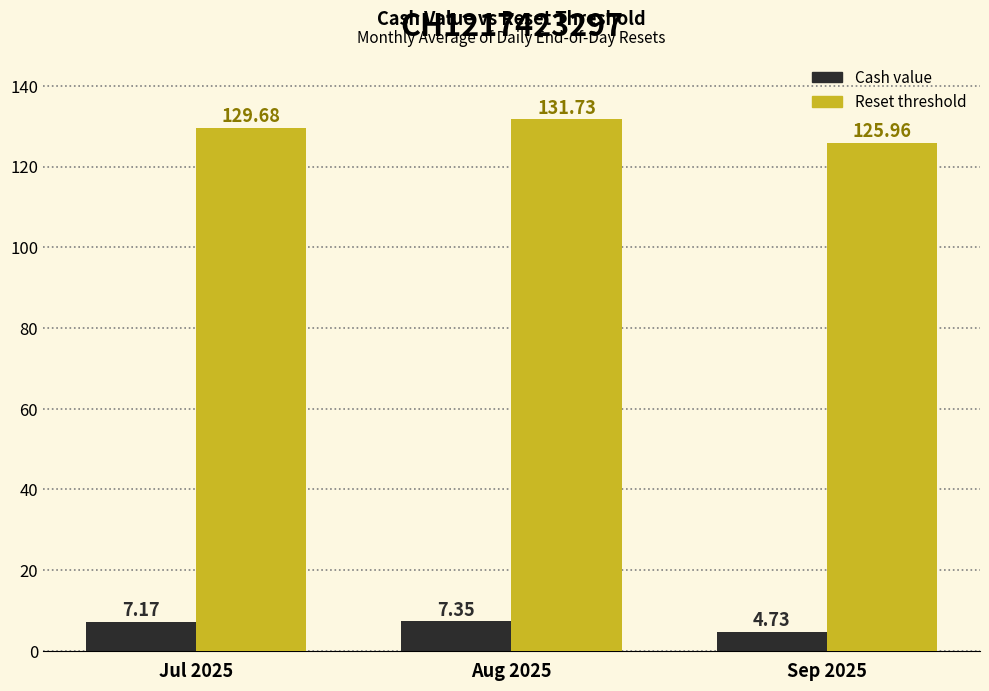

Which category has the lowest value across all series?

Sep 2025